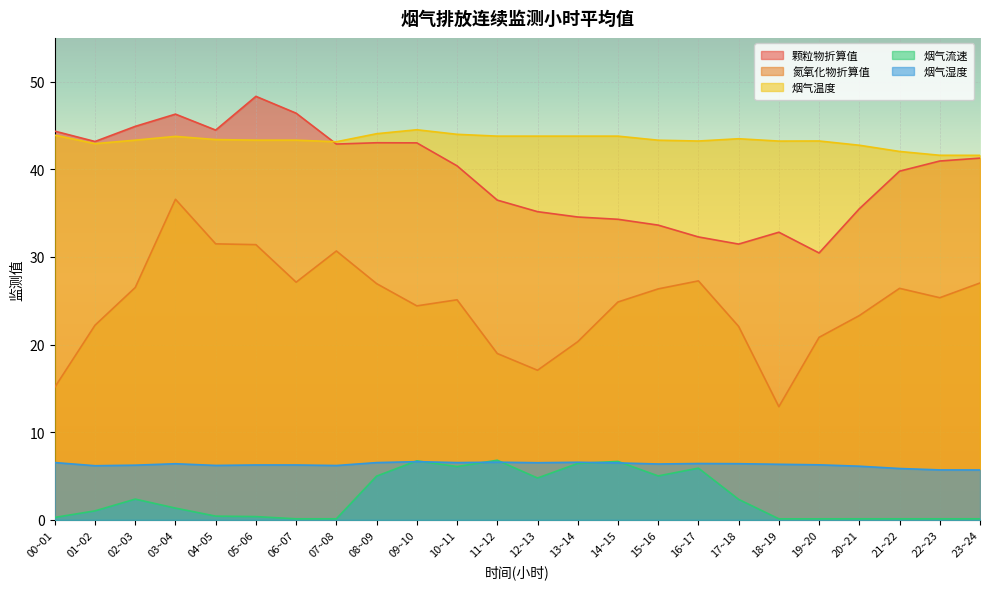

At how many categories does at least one series exceed 9?

24